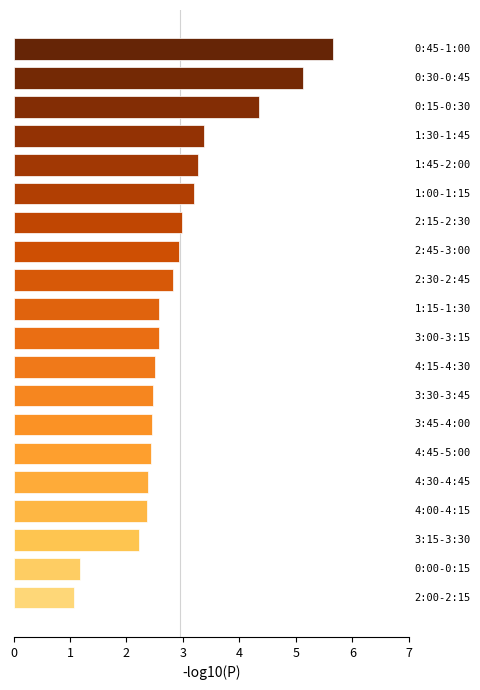

What is the maximum value shown in the chart?

5.7